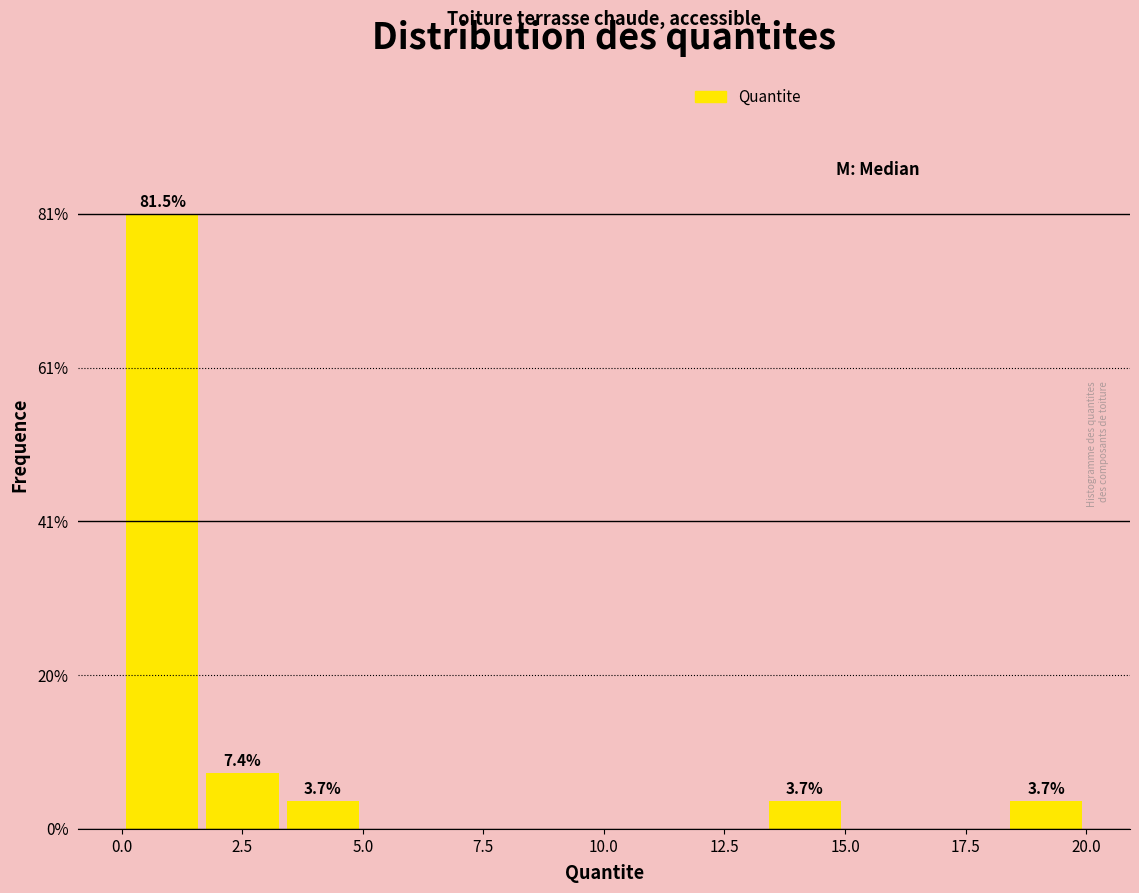

Read against the x-axis, roughly where is the centre of the tallest bar?

1.0